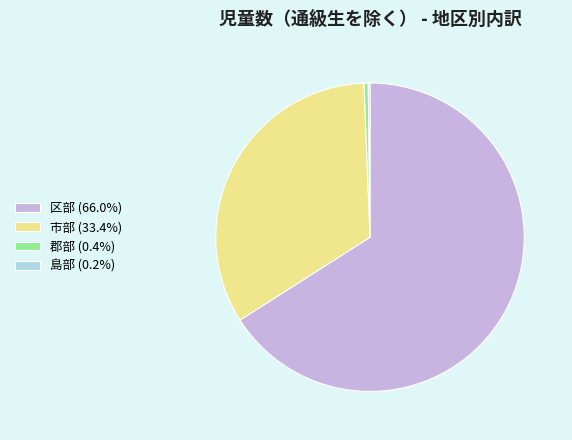

What is the ratio of the value at 区部 (66.0%) to the value at 郡部 (0.4%)?

152.2